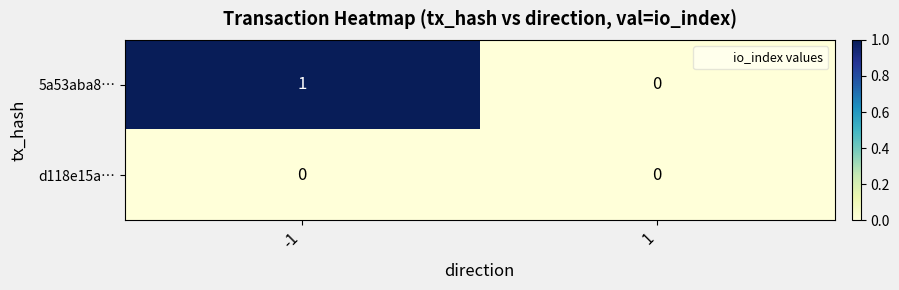

What is the spread (max minus min) of values at -1?

1